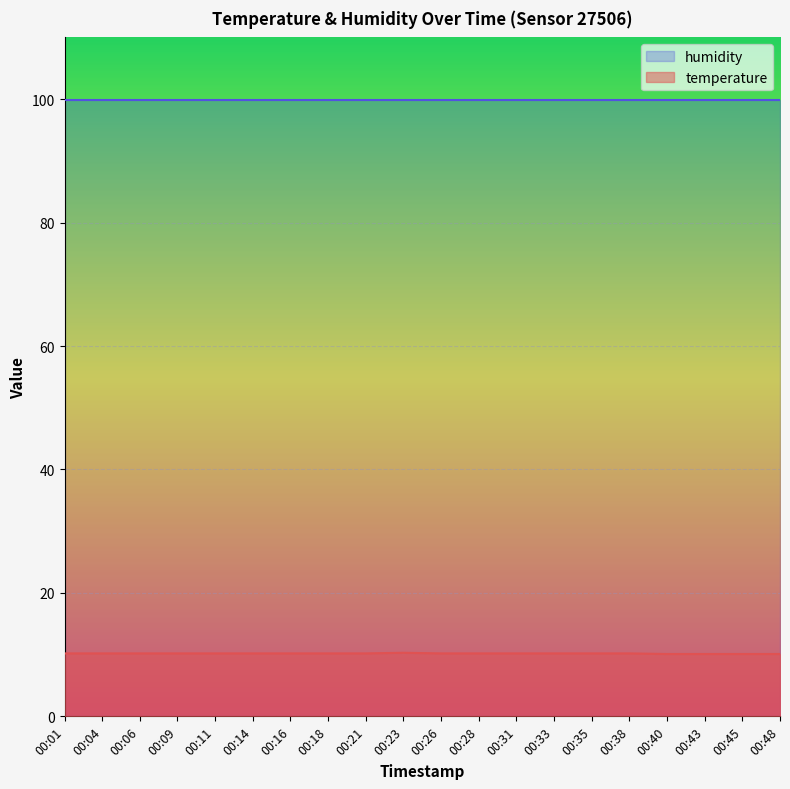

What is the difference between the maximum and minimum values?

0.2